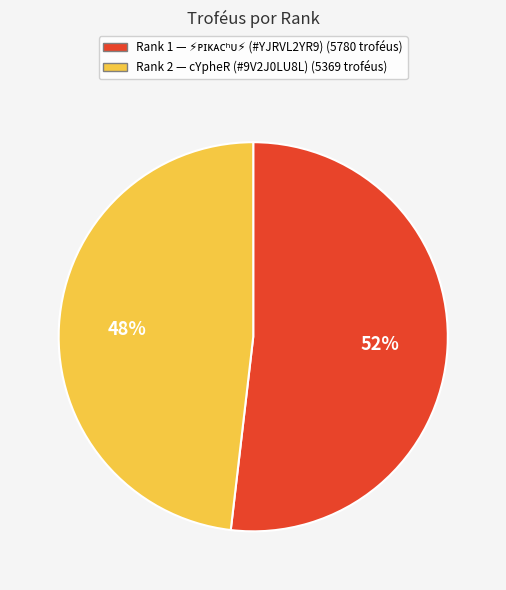

Is there any slice that represents more than half of the pie?

Yes